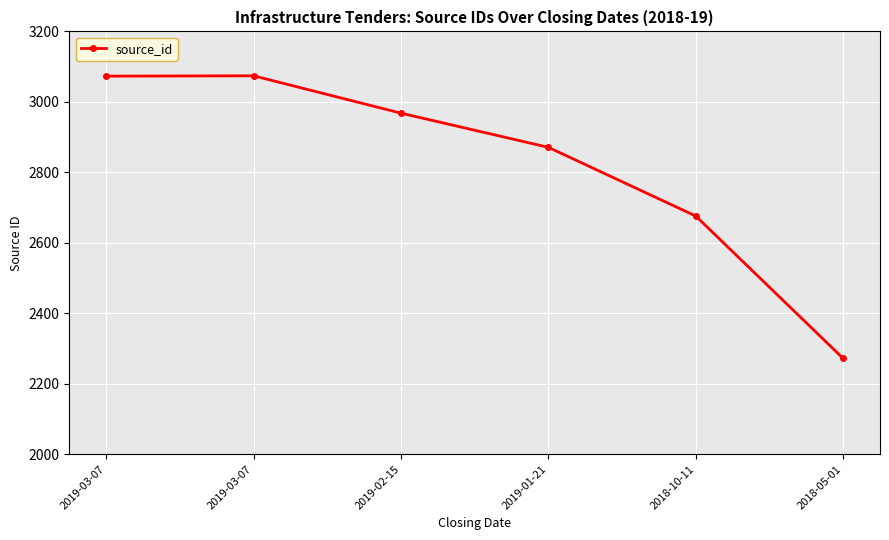

Reading right to left, list all the values displayed in this chart.

2018-05-01=2272	2018-10-11=2676	2019-01-21=2871	2019-02-15=2968	2019-03-07=3074	2019-03-07=3073